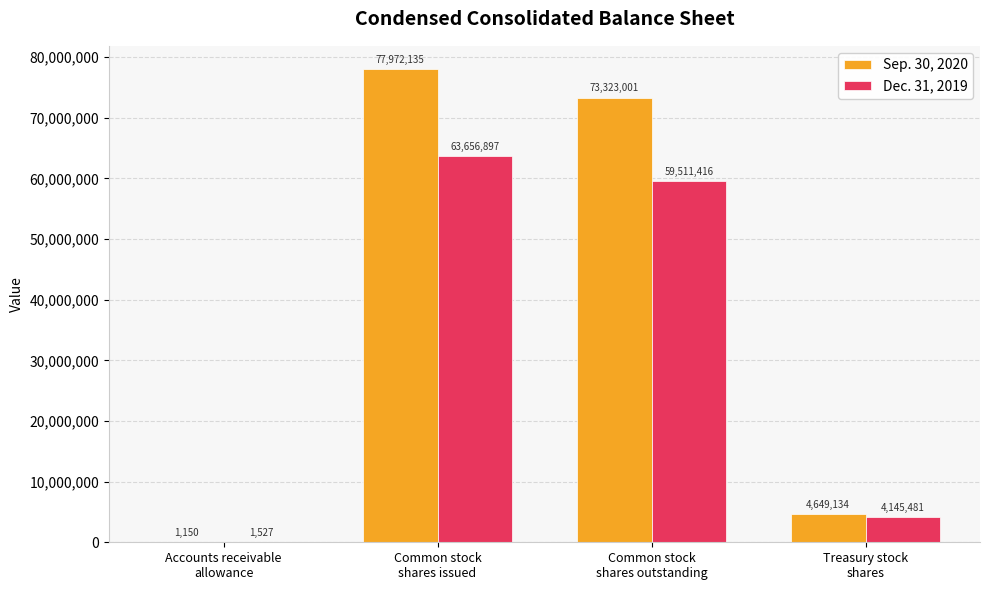

Does the chart contain stacked bars?

No